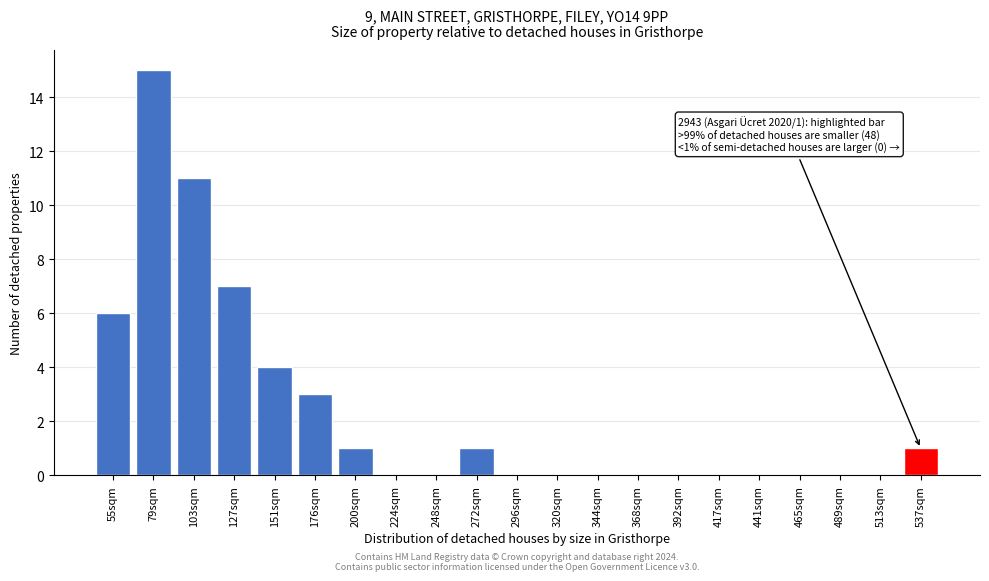

Reading right to left, transcribe all the data shown in this chart.

537sqm=1	513sqm=0	489sqm=0	465sqm=0	441sqm=0	417sqm=0	392sqm=0	368sqm=0	344sqm=0	320sqm=0	296sqm=0	272sqm=1	248sqm=0	224sqm=0	200sqm=1	176sqm=3	151sqm=4	127sqm=7	103sqm=11	79sqm=15	55sqm=6